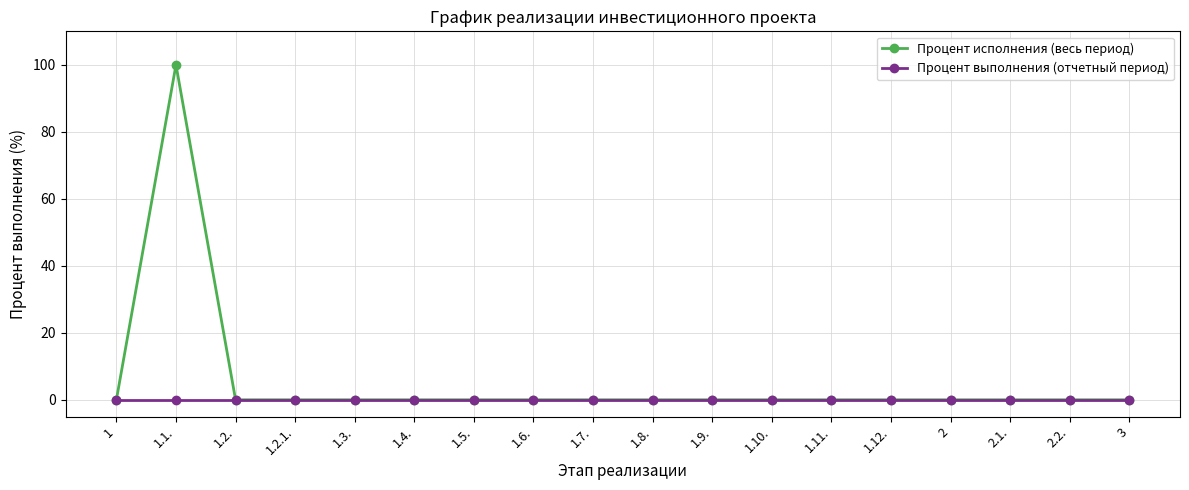

Between 1.1. and 1.3., which series saw the biggest shift?

Процент исполнения (весь период)